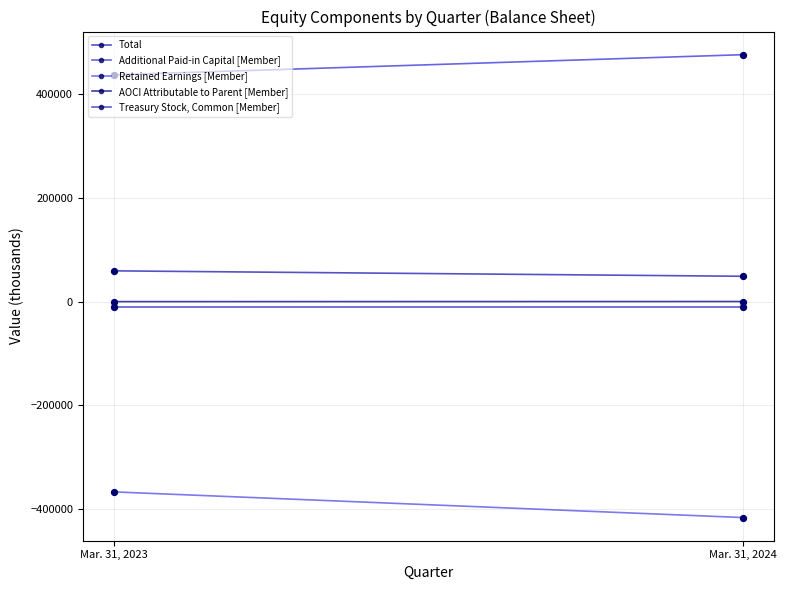

Which series has the largest total across all categories?

Additional Paid-in Capital [Member]